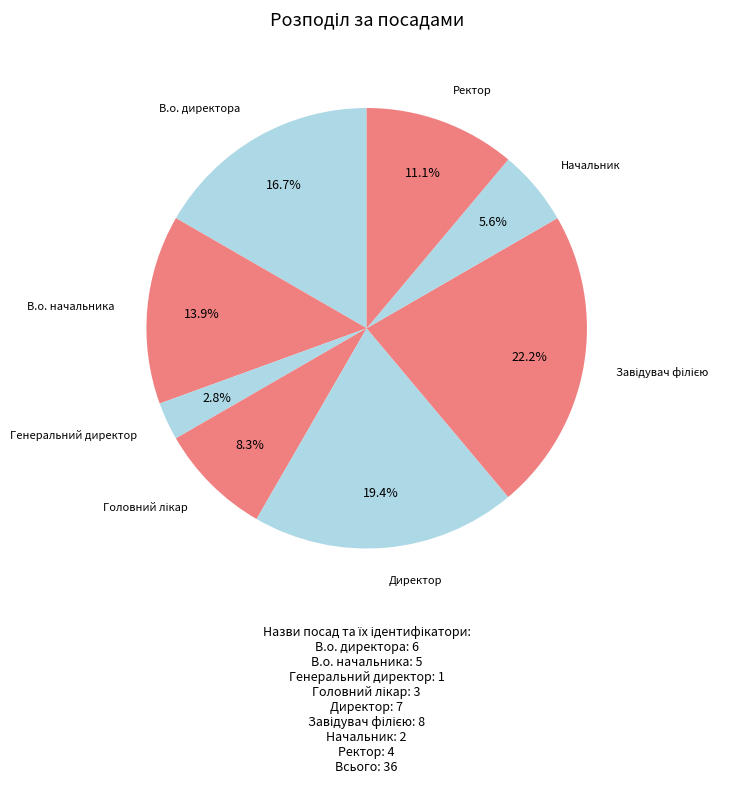

Is there any slice that represents more than half of the pie?

No